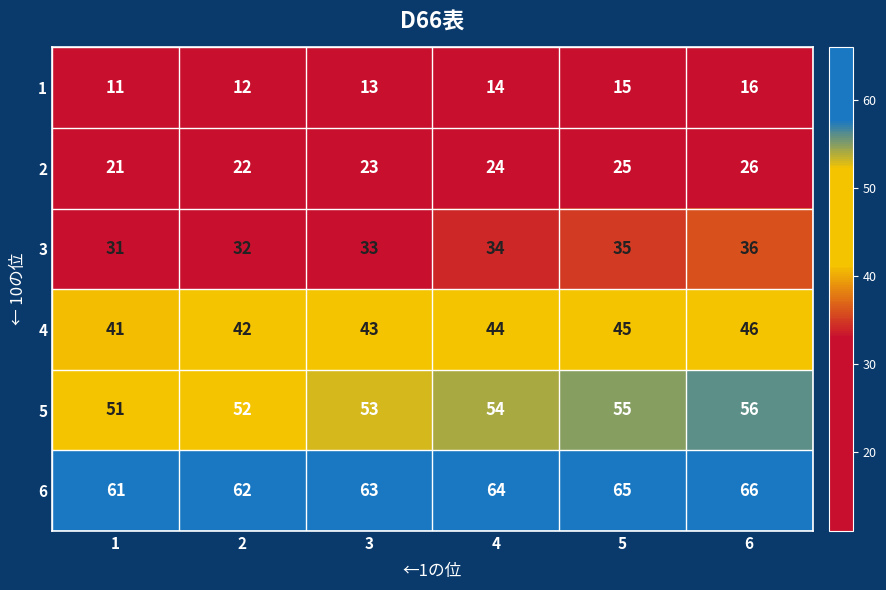

What is the sum of the 4 values at 4 and 6?

90